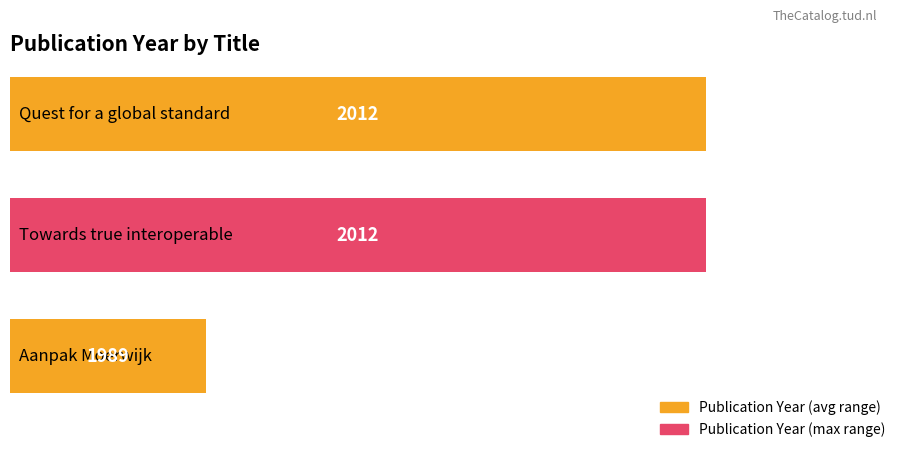

Between Towards true interoperable geographic data and Aanpak Moerwijk, which is larger?

Towards true interoperable geographic data